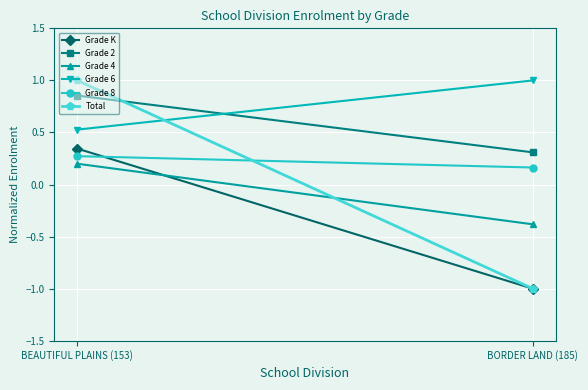

Reading left to right, extract all data points from this chart.

Grade K: BEAUTIFUL PLAINS (153)=0.3	BORDER LAND (185)=-1.0
Grade 2: BEAUTIFUL PLAINS (153)=0.9	BORDER LAND (185)=0.3
Grade 4: BEAUTIFUL PLAINS (153)=0.2	BORDER LAND (185)=-0.4
Grade 6: BEAUTIFUL PLAINS (153)=0.5	BORDER LAND (185)=1.0
Grade 8: BEAUTIFUL PLAINS (153)=0.3	BORDER LAND (185)=0.2
Total: BEAUTIFUL PLAINS (153)=1.0	BORDER LAND (185)=-1.0